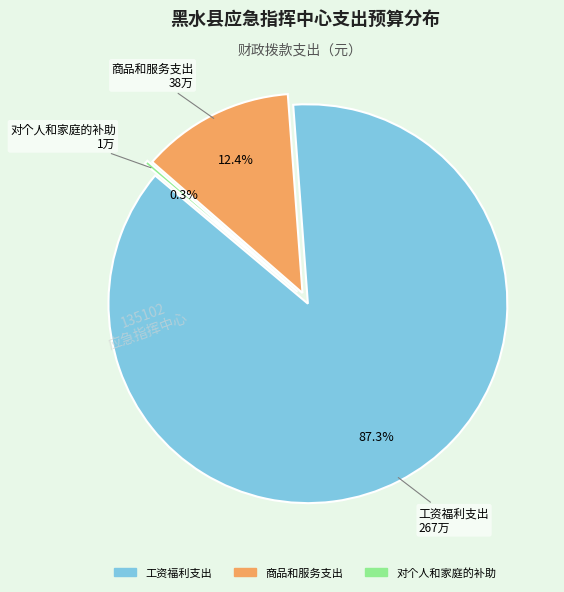

How many segments does this pie chart have?

3